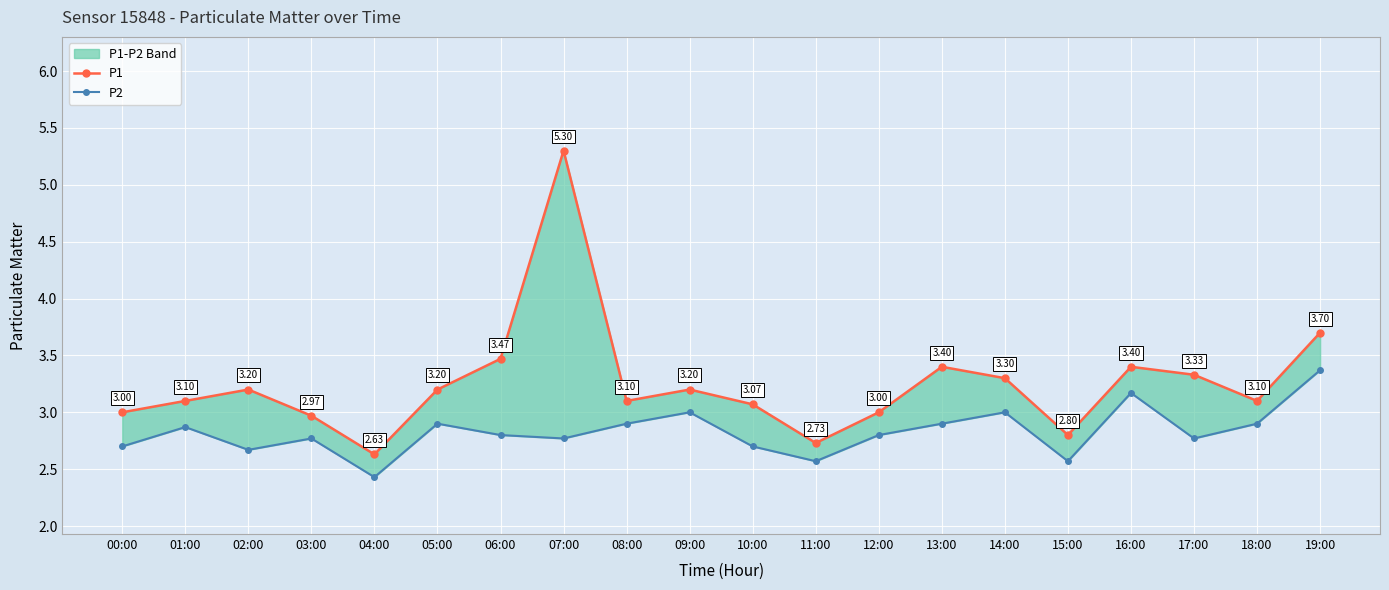

Reading right to left, extract all data points from this chart.

P1: 19:00=3.7	18:00=3.1	17:00=3.3	16:00=3.4	15:00=2.8	14:00=3.3	13:00=3.4	12:00=3.0	11:00=2.7	10:00=3.1	09:00=3.2	08:00=3.1	07:00=5.3	06:00=3.5	05:00=3.2	04:00=2.6	03:00=3.0	02:00=3.2	01:00=3.1	00:00=3.0
P2: 19:00=3.4	18:00=2.9	17:00=2.8	16:00=3.2	15:00=2.6	14:00=3.0	13:00=2.9	12:00=2.8	11:00=2.6	10:00=2.7	09:00=3.0	08:00=2.9	07:00=2.8	06:00=2.8	05:00=2.9	04:00=2.4	03:00=2.8	02:00=2.7	01:00=2.9	00:00=2.7